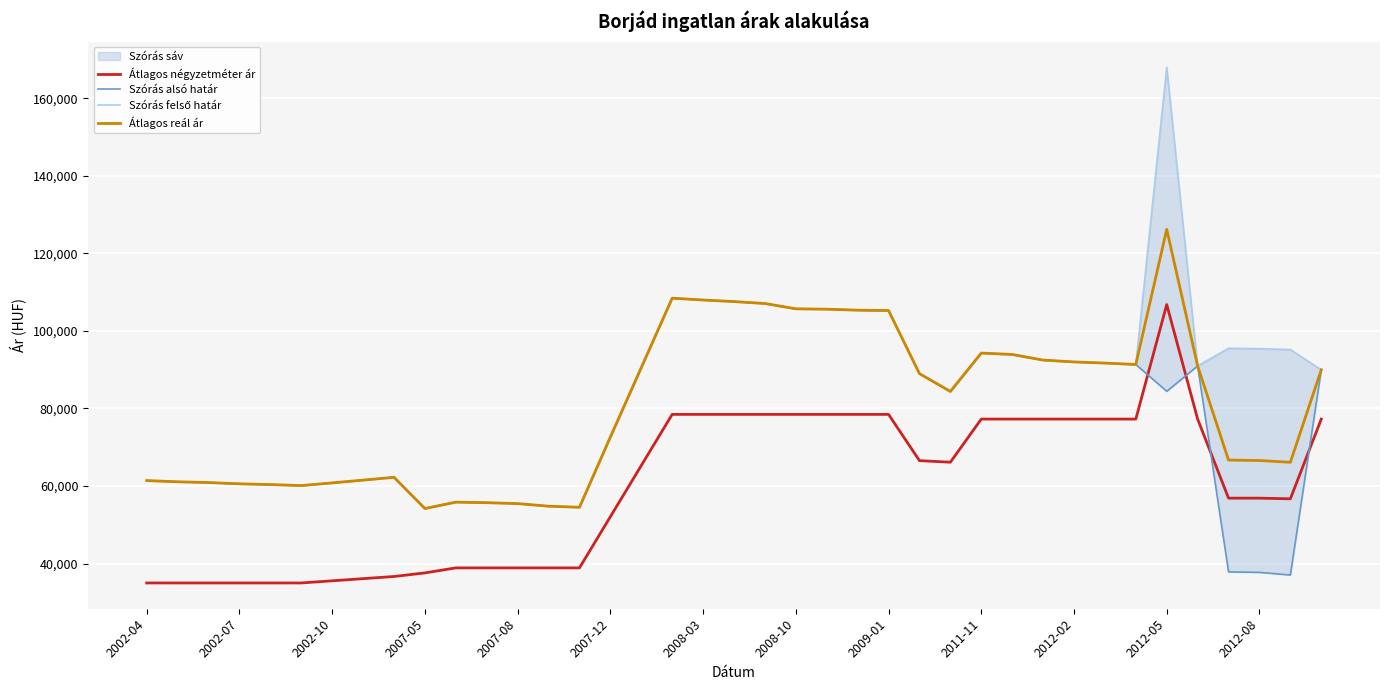

What is the sum of all Átlagos négyzetméter ár values?

2323724